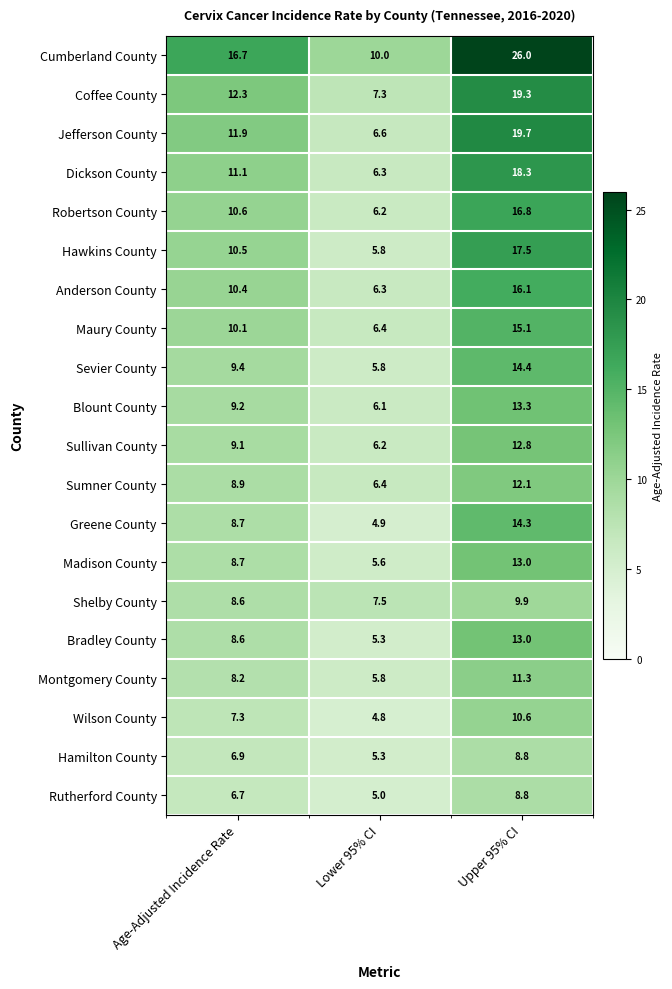

At which label does Bradley County reach its peak?

Upper 95% CI